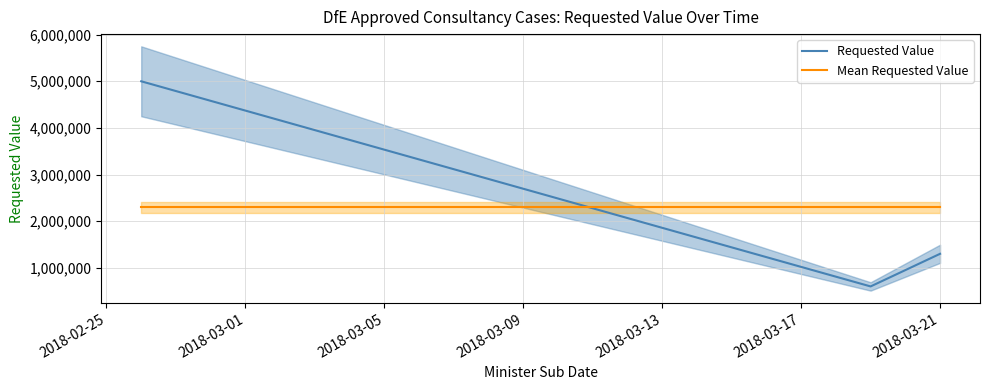

What is the minimum value for Mean Requested Value?

2300000